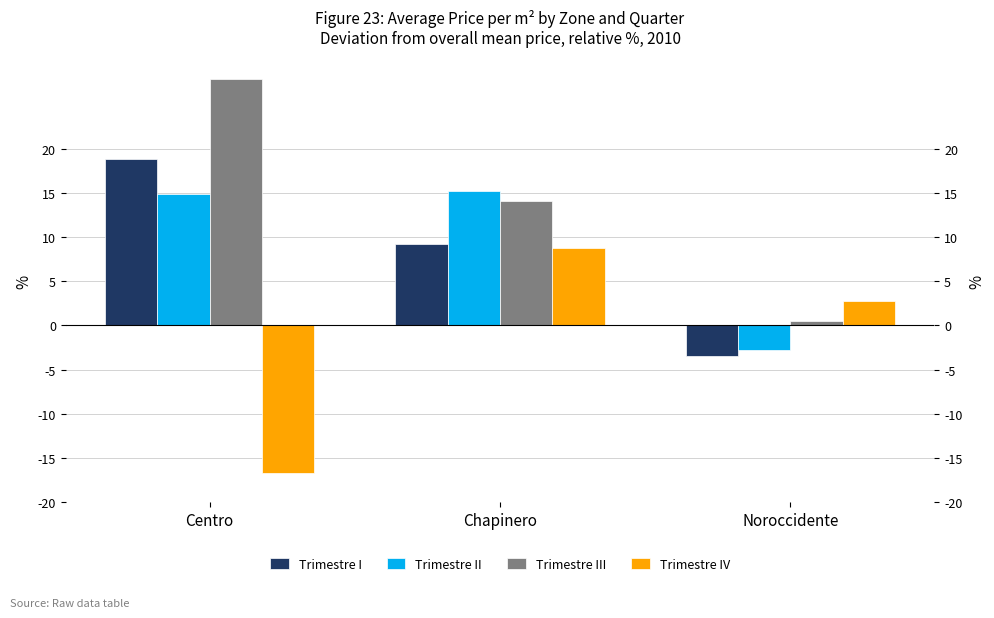

Rank the categories by Trimestre IV value from lowest to highest.

Centro, Noroccidente, Chapinero